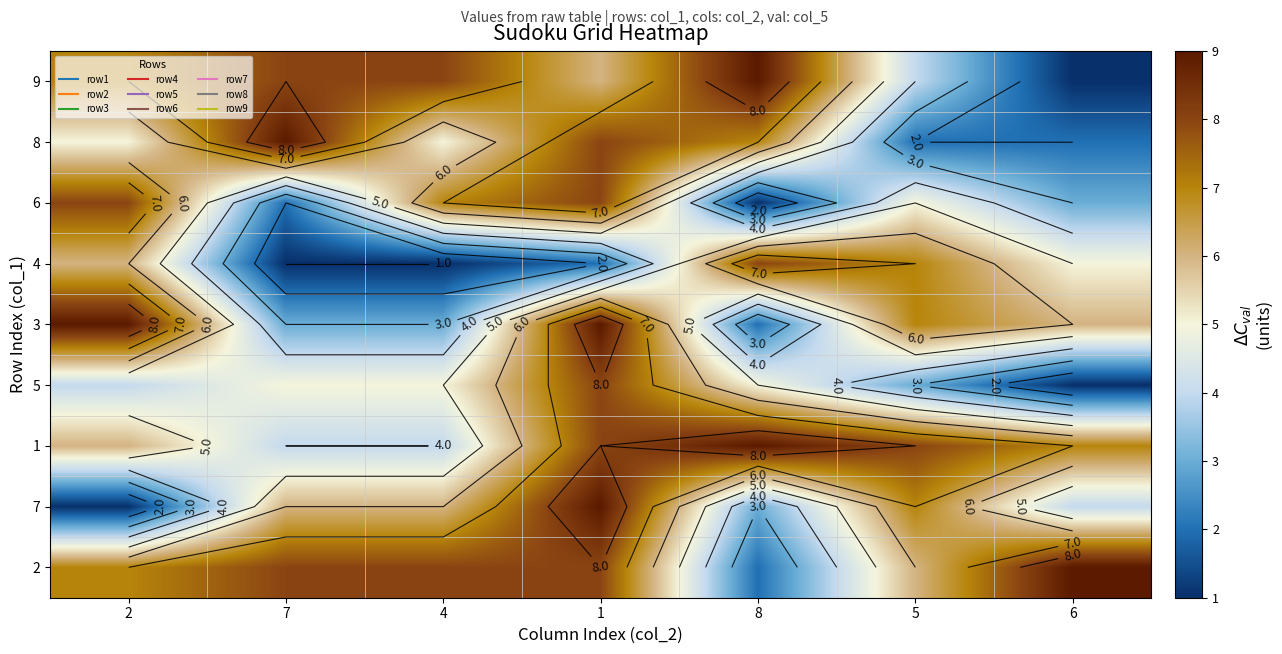

What is the average value of the 4 series?

4